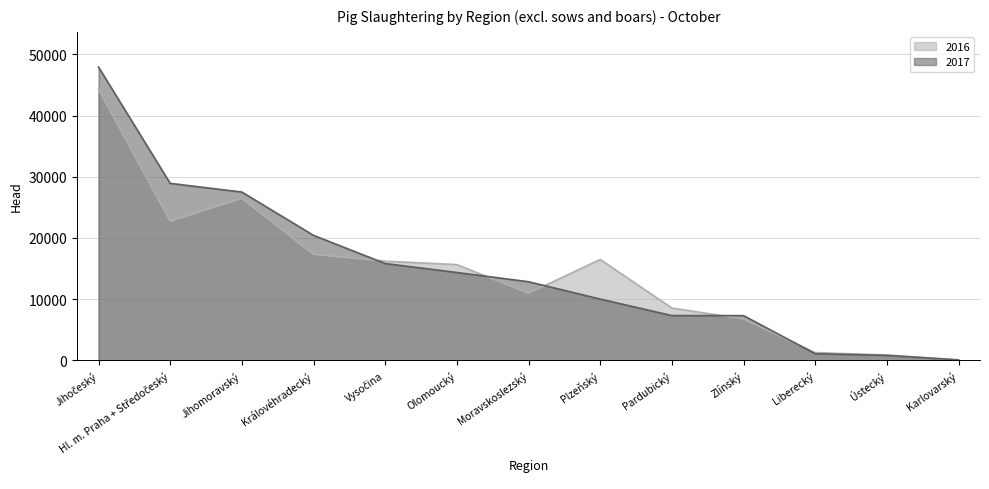

Rank the series by their maximum value, from lowest to highest.

2016, 2017